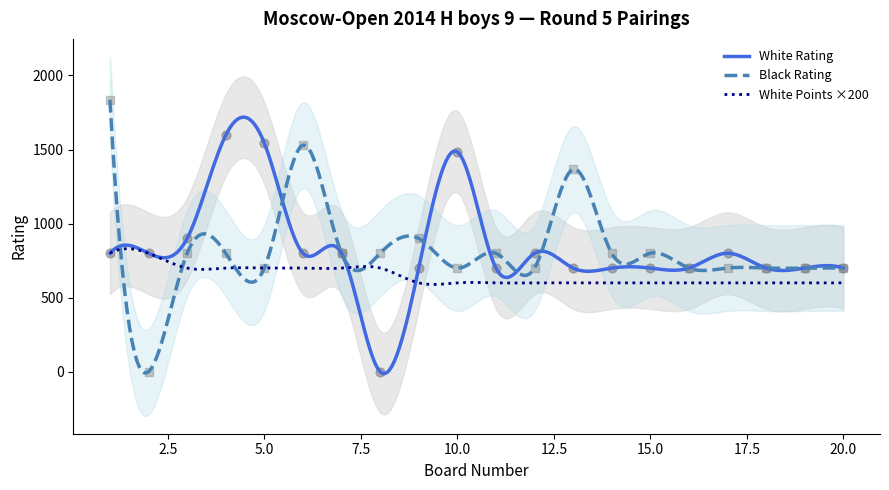

Is the value of Black Rating at 13 greater than the value of White Rating at 9?

Yes